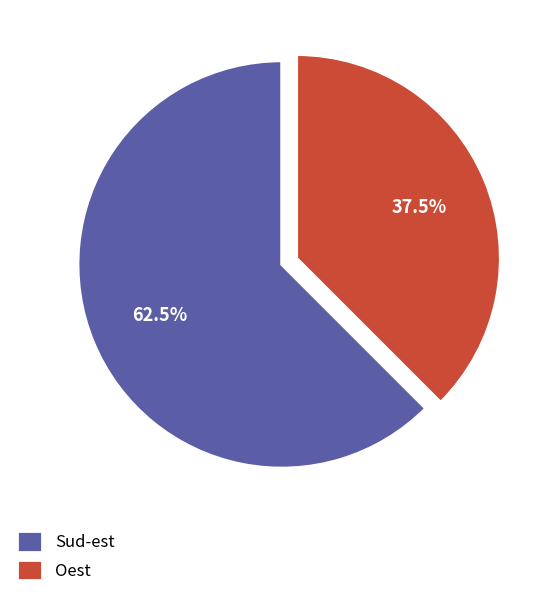

Combined, what portion of the pie is Sud-est and Oest?

100.0%